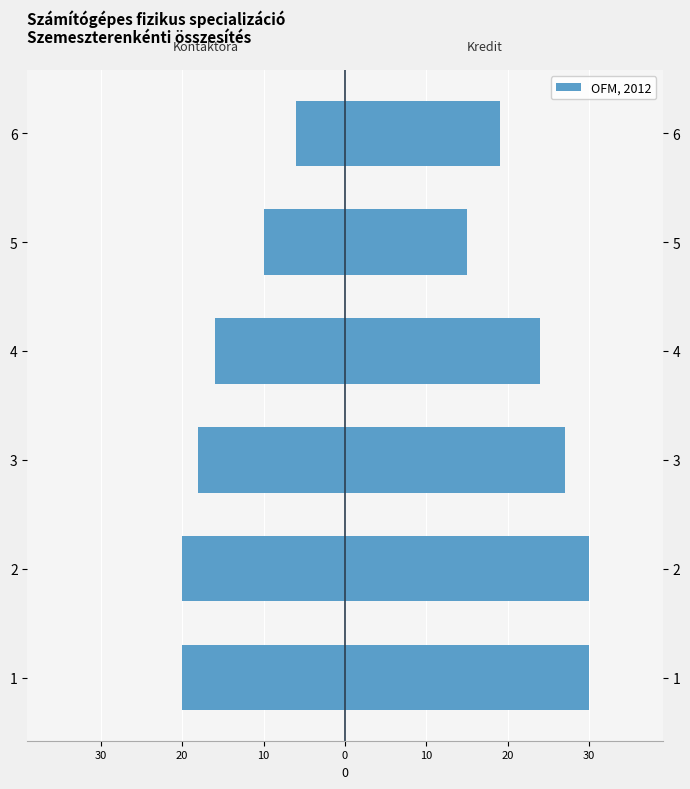

What is the maximum value shown in the chart?

30